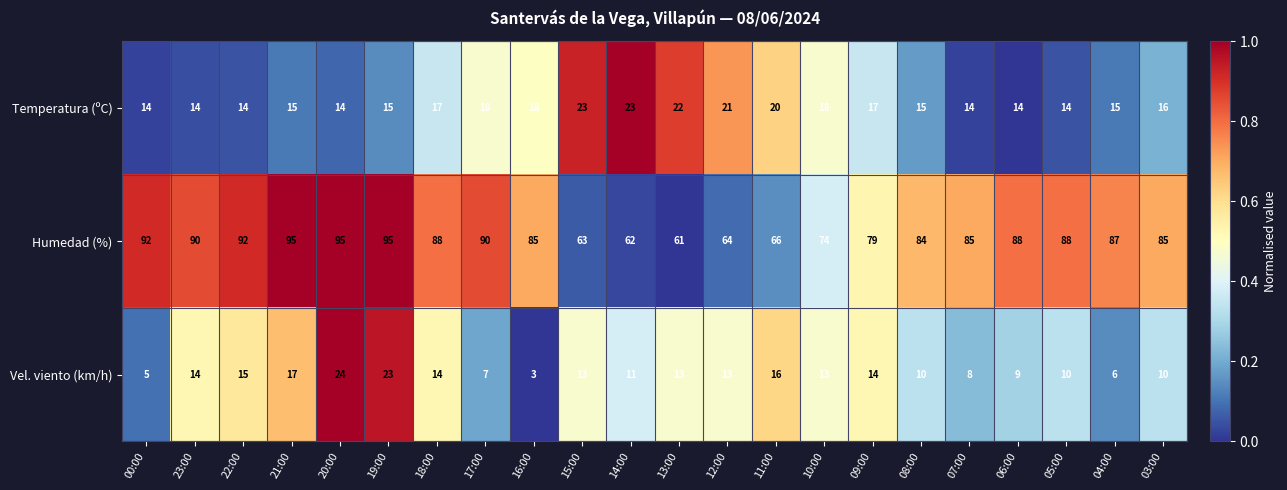

How many categories are shown in the chart?

22